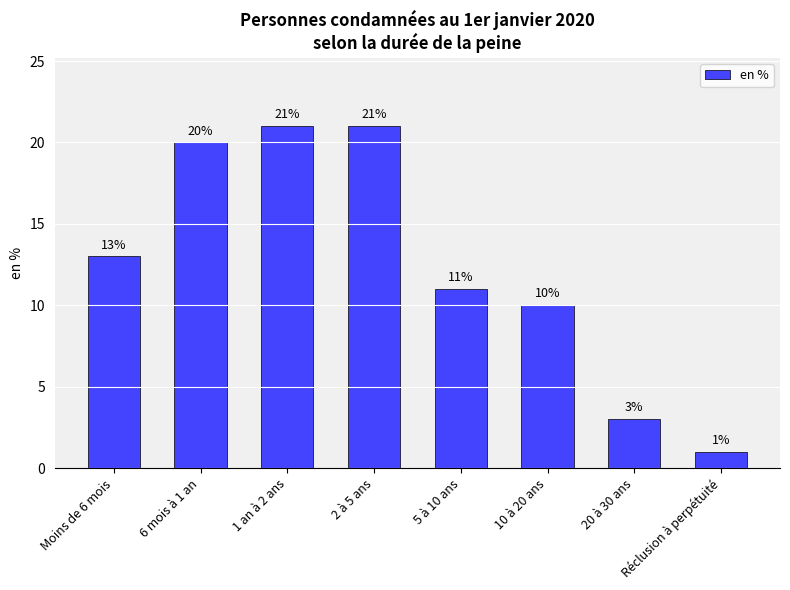

Reading left to right, extract all data points from this chart.

Moins de 6 mois=13	6 mois à 1 an=20	1 an à 2 ans=21	2 à 5 ans=21	5 à 10 ans=11	10 à 20 ans=10	20 à 30 ans=3	Réclusion à perpétuité=1